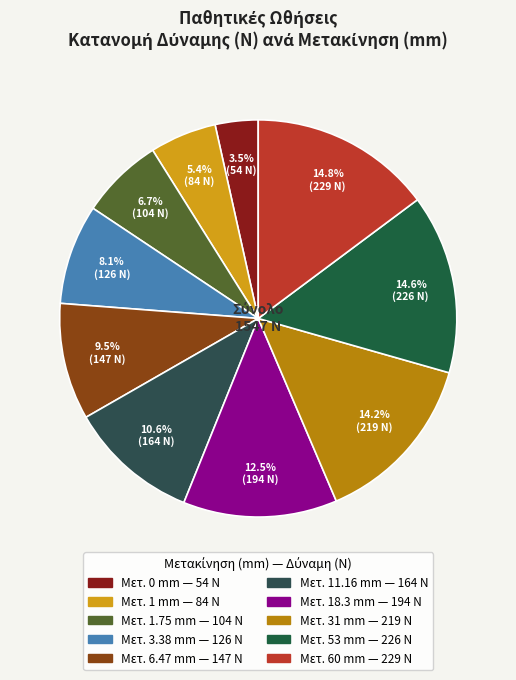

How many slices are in this pie chart?

10